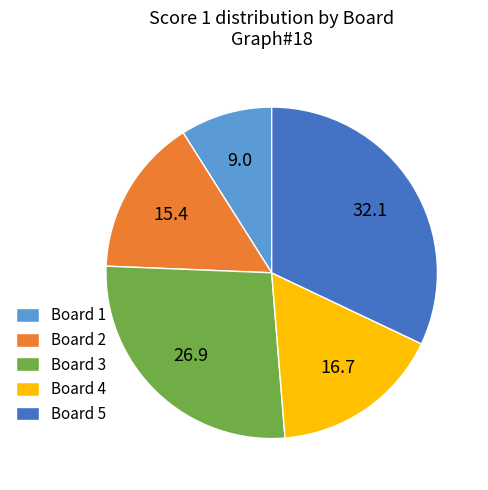

Rank the categories by value from highest to lowest.

Board 5, Board 3, Board 4, Board 2, Board 1